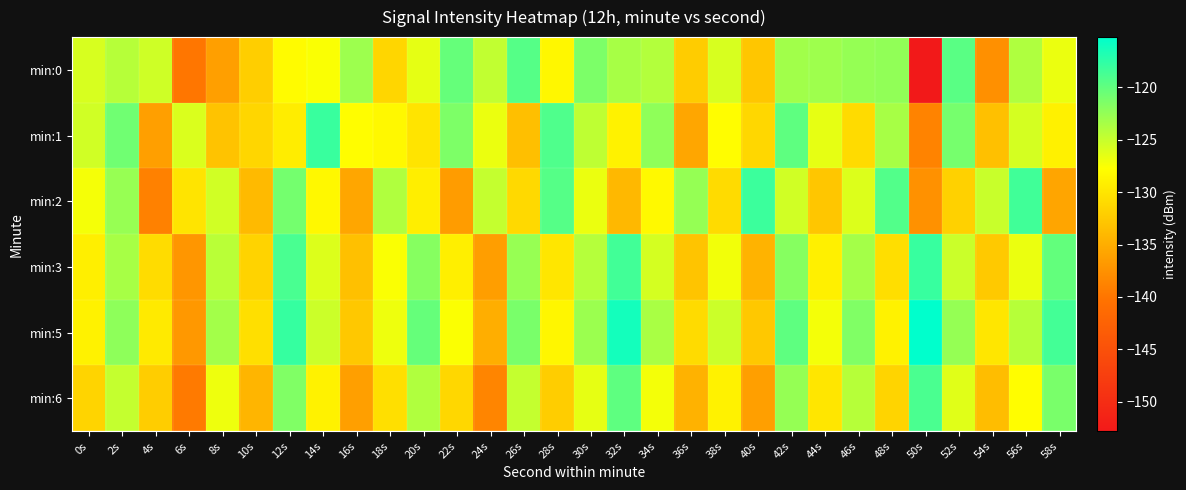

Reading left to right, extract all data points from this chart.

min:0: 0s=-125.9	2s=-124.2	4s=-125.4	6s=-139.9	8s=-136.2	10s=-132.0	12s=-128.1	14s=-127.5	16s=-123.0	18s=-131.4	20s=-126.5	22s=-120.3	24s=-124.7	26s=-119.4	28s=-128.5	30s=-121.3	32s=-123.5	34s=-124.1	36s=-132.3	38s=-125.8	40s=-132.8	42s=-123.2	44s=-123.0	46s=-122.6	48s=-122.4	50s=-152.8	52s=-119.6	54s=-137.6	56s=-123.9	58s=-126.8
min:1: 0s=-125.5	2s=-120.8	4s=-136.2	6s=-126.0	8s=-133.0	10s=-131.4	12s=-129.3	14s=-118.1	16s=-127.9	18s=-128.3	20s=-130.1	22s=-121.5	24s=-126.8	26s=-133.5	28s=-119.1	30s=-124.6	32s=-128.9	34s=-122.3	36s=-135.7	38s=-127.9	40s=-131.2	42s=-119.9	44s=-126.5	46s=-131.0	48s=-123.5	50s=-138.8	52s=-121.1	54s=-133.3	56s=-125.7	58s=-129.0
min:2: 0s=-127.3	2s=-122.7	4s=-139.0	6s=-130.1	8s=-125.5	10s=-133.8	12s=-121.0	14s=-128.3	16s=-135.7	18s=-123.9	20s=-129.2	22s=-136.6	24s=-124.9	26s=-131.1	28s=-119.5	30s=-126.8	32s=-134.0	34s=-128.2	36s=-122.6	38s=-130.9	40s=-118.2	42s=-125.5	44s=-132.8	46s=-126.0	48s=-119.3	50s=-137.5	52s=-131.8	54s=-125.1	56s=-118.4	58s=-135.7
min:3: 0s=-129.1	2s=-123.5	4s=-130.8	6s=-137.0	8s=-124.4	10s=-131.6	12s=-118.8	14s=-126.1	16s=-133.3	18s=-127.5	20s=-121.9	22s=-129.1	24s=-136.3	26s=-122.7	28s=-129.9	30s=-124.1	32s=-118.5	34s=-125.7	36s=-132.9	38s=-127.2	40s=-134.5	42s=-121.8	44s=-129.1	46s=-123.3	48s=-130.6	50s=-118.0	52s=-125.2	54s=-132.5	56s=-126.8	58s=-120.1
min:5: 0s=-128.9	2s=-122.2	4s=-129.6	6s=-136.9	8s=-123.2	10s=-130.6	12s=-117.9	14s=-125.2	16s=-132.6	18s=-126.9	20s=-120.2	22s=-127.6	24s=-134.9	26s=-121.2	28s=-128.6	30s=-122.9	32s=-116.2	34s=-123.6	36s=-130.9	38s=-125.2	40s=-132.6	42s=-119.9	44s=-127.2	46s=-121.6	48s=-128.9	50s=-115.2	52s=-122.6	54s=-129.9	56s=-124.2	58s=-118.6
min:6: 0s=-131.6	2s=-124.9	4s=-132.2	6s=-139.6	8s=-126.9	10s=-134.2	12s=-121.6	14s=-128.9	16s=-136.2	18s=-130.6	20s=-123.9	22s=-131.2	24s=-138.6	26s=-124.9	28s=-132.2	30s=-126.6	32s=-119.9	34s=-127.2	36s=-134.6	38s=-128.9	40s=-136.2	42s=-122.6	44s=-129.9	46s=-124.2	48s=-131.6	50s=-118.9	52s=-126.2	54s=-133.6	56s=-127.9	58s=-121.2